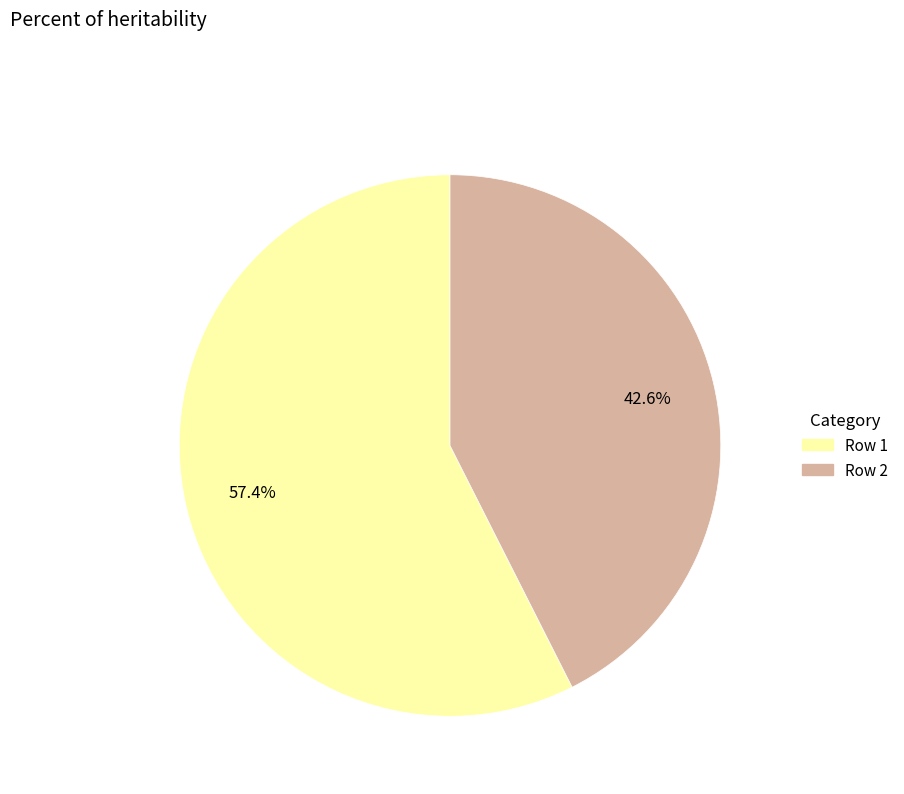

Is there any slice that represents more than half of the pie?

Yes